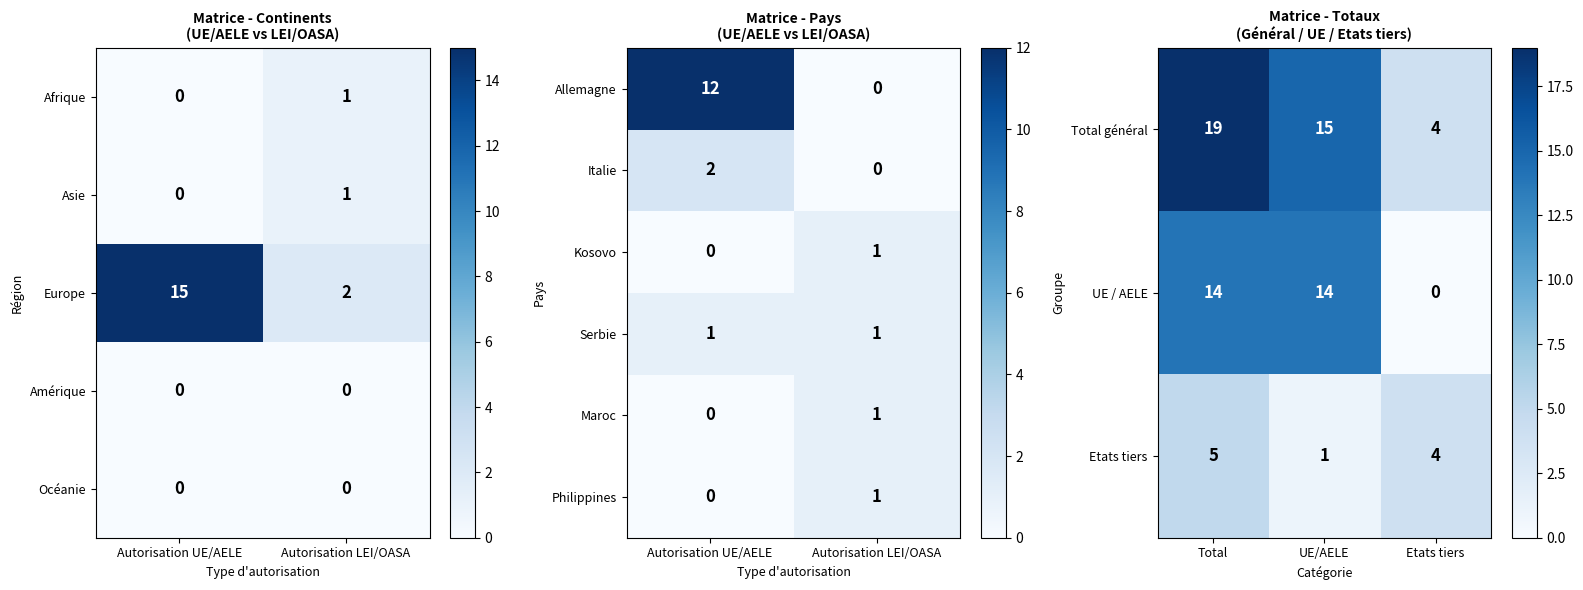

Rank the series by their maximum value, from lowest to highest.

Etats tiers, UE / AELE, Total général